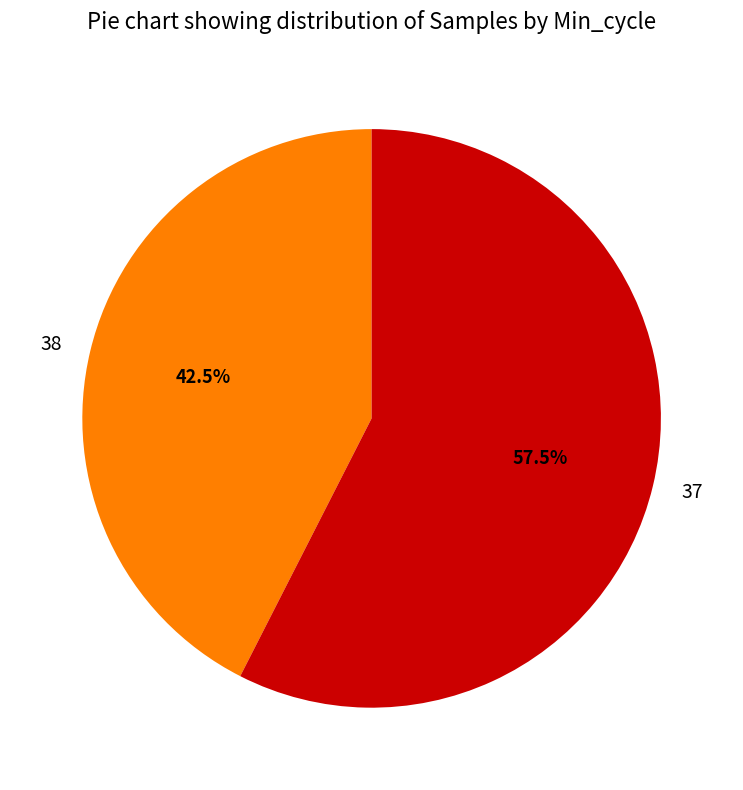

Which slice is the largest?

37